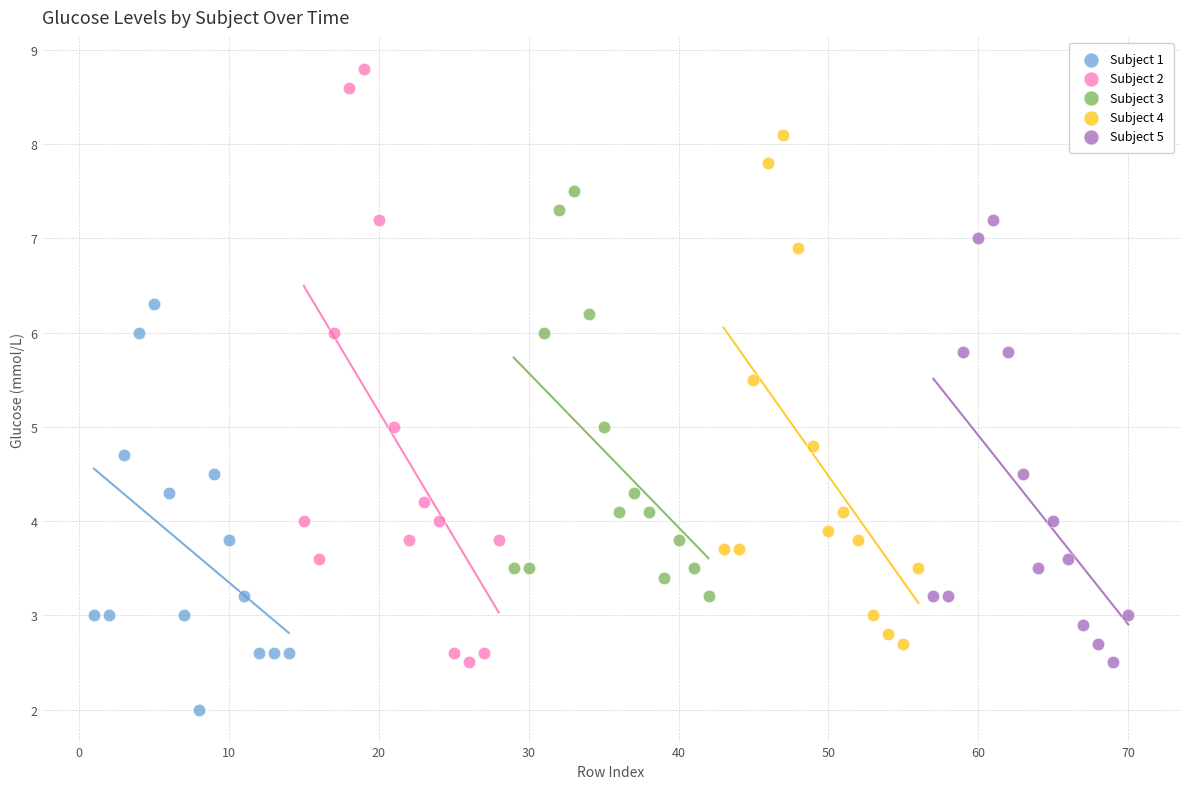

Which series has the widest spread of Y values?

Subject 2